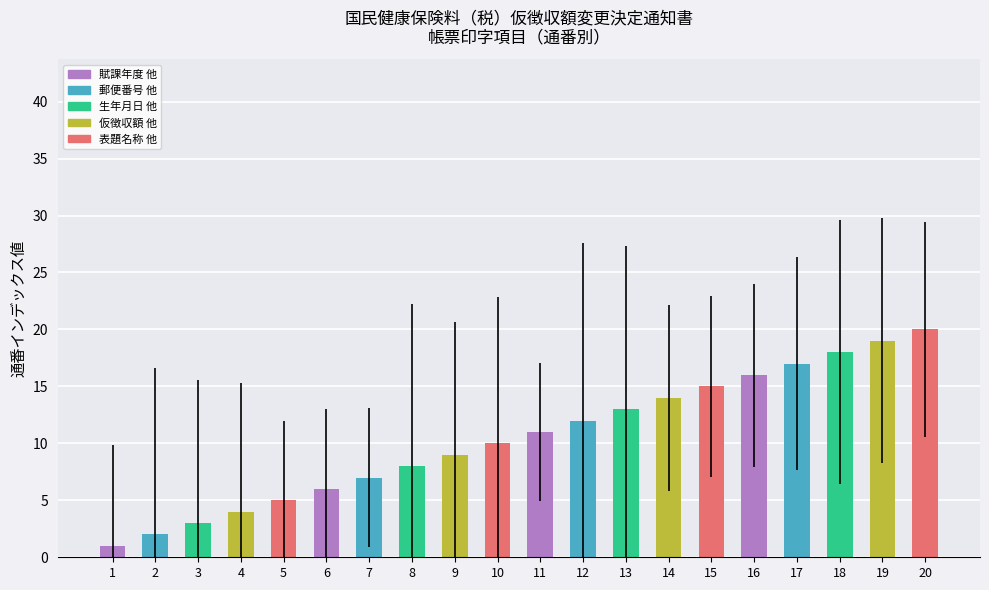

Reading right to left, list all the values displayed in this chart.

20=20	19=19	18=18	17=17	16=16	15=15	14=14	13=13	12=12	11=11	10=10	9=9	8=8	7=7	6=6	5=5	4=4	3=3	2=2	1=1